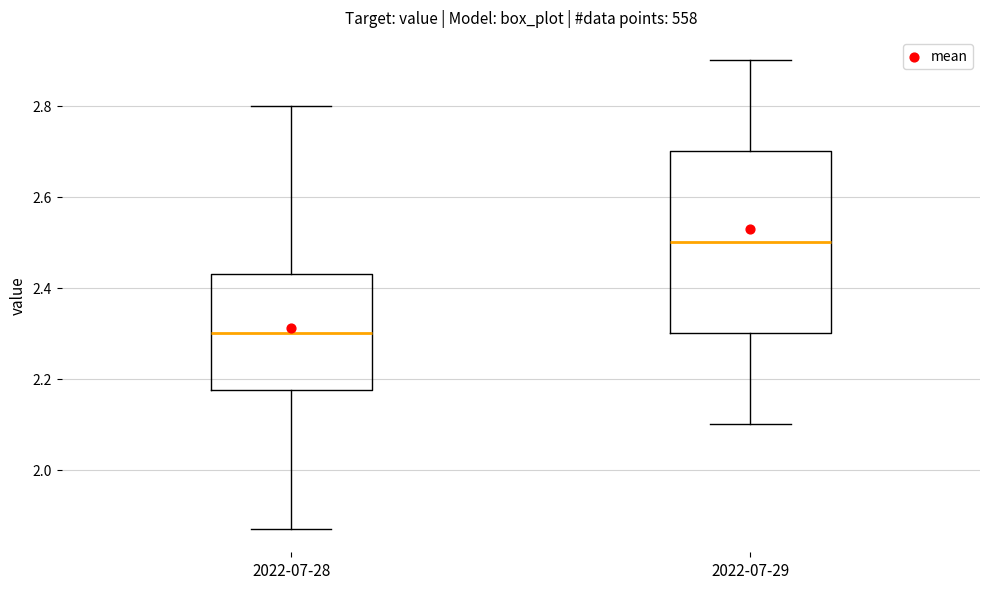

Comparing the boxes themselves (not the whiskers), which one is the tallest?

2022-07-29